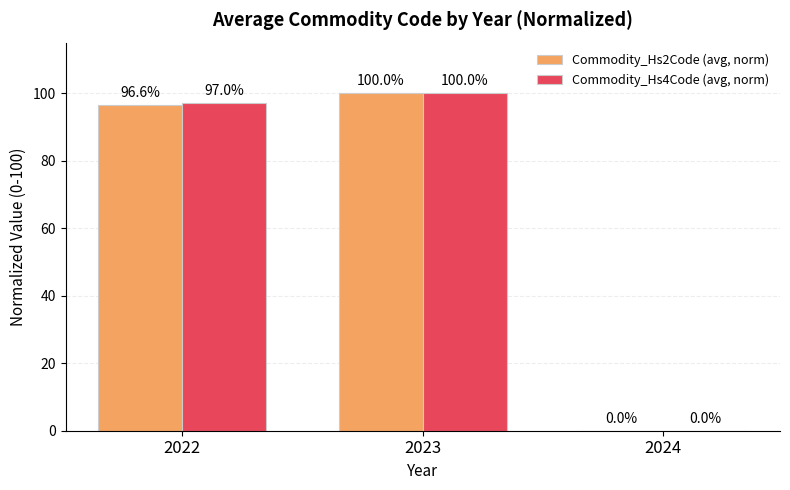

How many groups of bars are there?

3